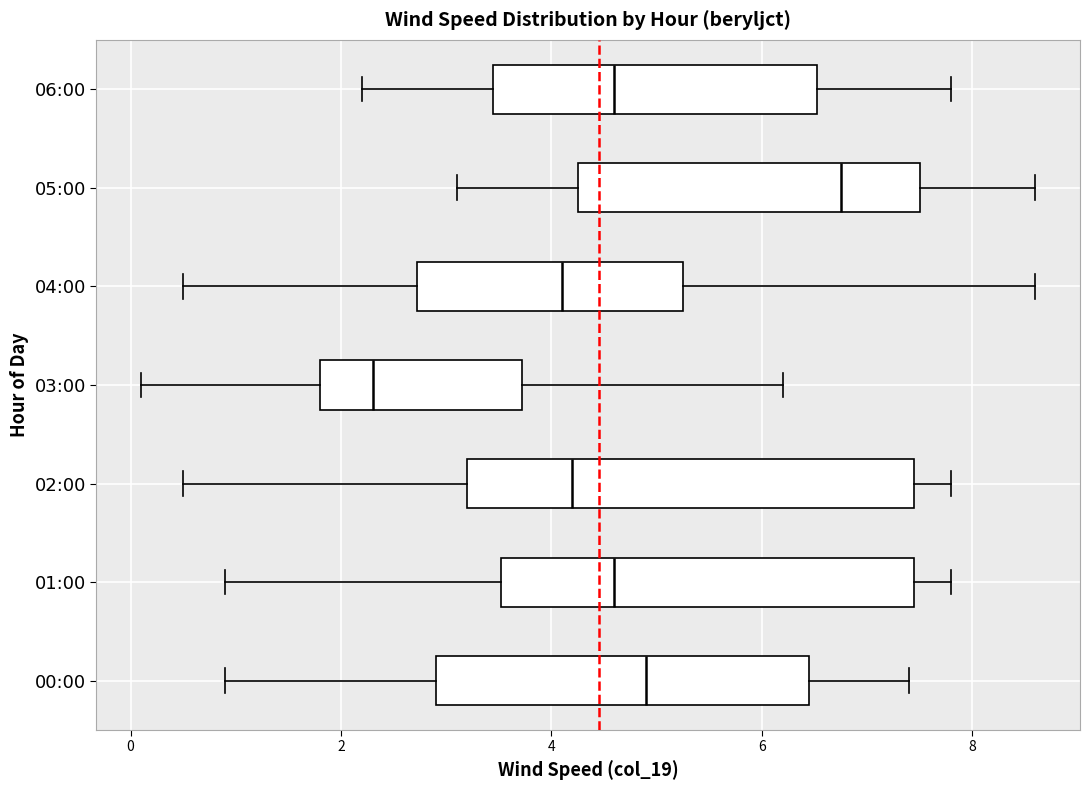

Reading bottom to top, transcribe this box plot: for each box, give where its median line is, the range the box spans, and where its two whiskers end, as read against the x-axis. The values are not printed on the chart, so give them approximately, as read against the axis.

00:00: median 5.0, box 3.0 to 6.4, whiskers 1.0 to 7.4
01:00: median 4.6, box 3.6 to 7.4, whiskers 1.0 to 7.8
02:00: median 4.2, box 3.2 to 7.4, whiskers 0.6 to 7.8
03:00: median 2.4, box 1.8 to 3.8, whiskers 0.2 to 6.2
04:00: median 4.2, box 2.8 to 5.2, whiskers 0.6 to 8.6
05:00: median 6.8, box 4.2 to 7.6, whiskers 3.2 to 8.6
06:00: median 4.6, box 3.4 to 6.6, whiskers 2.2 to 7.8